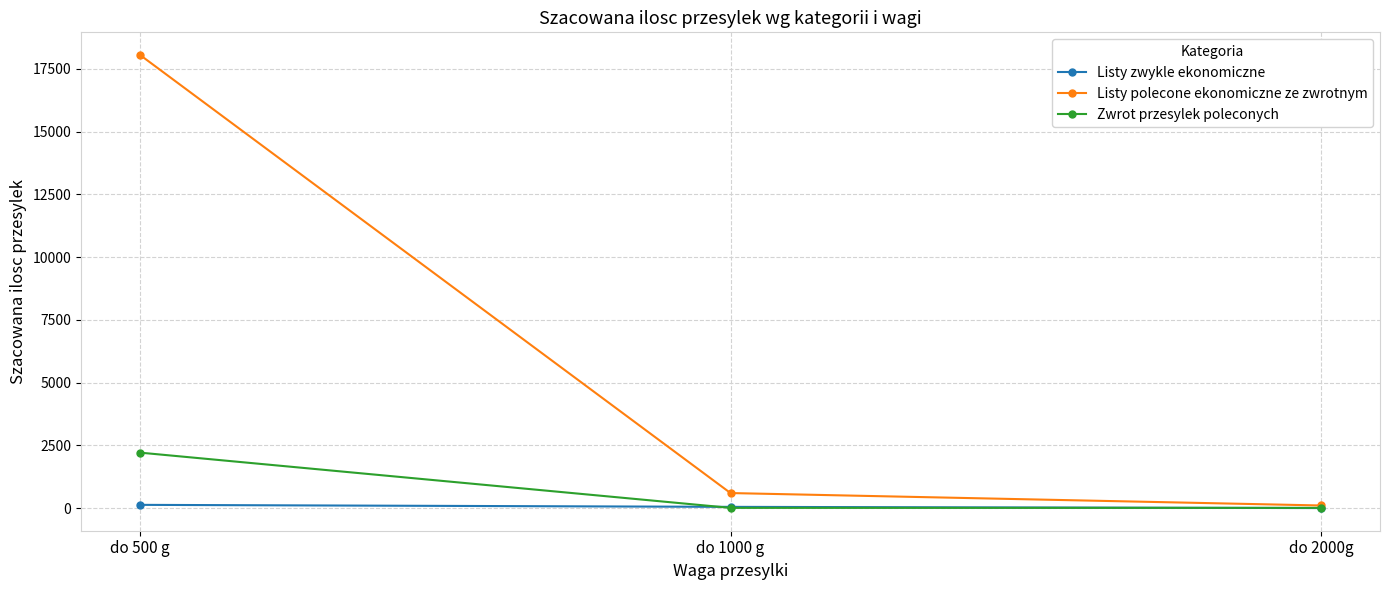

What is the average value of the Listy zwykle ekonomiczne series?

61